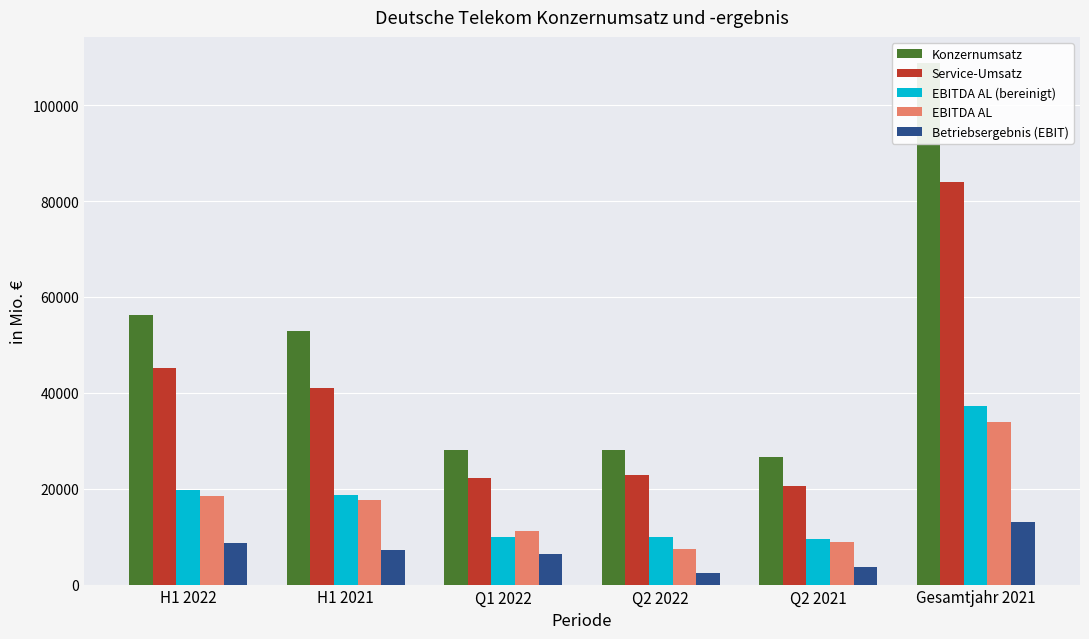

Where is EBITDA AL (bereinigt) nearest to the value 23374?

H1 2022